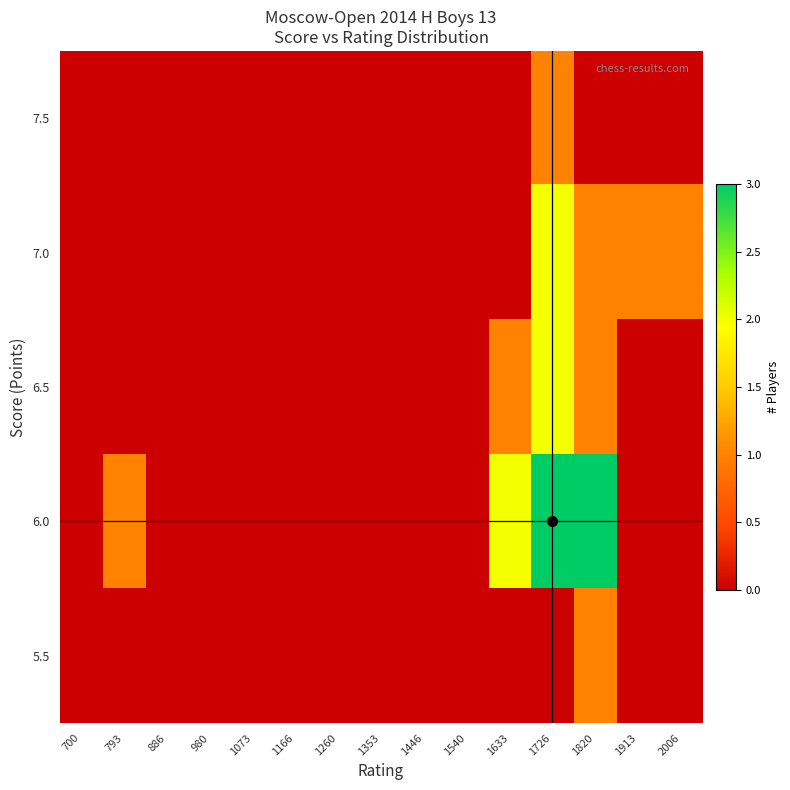

How many distinct data groups are displayed?

5